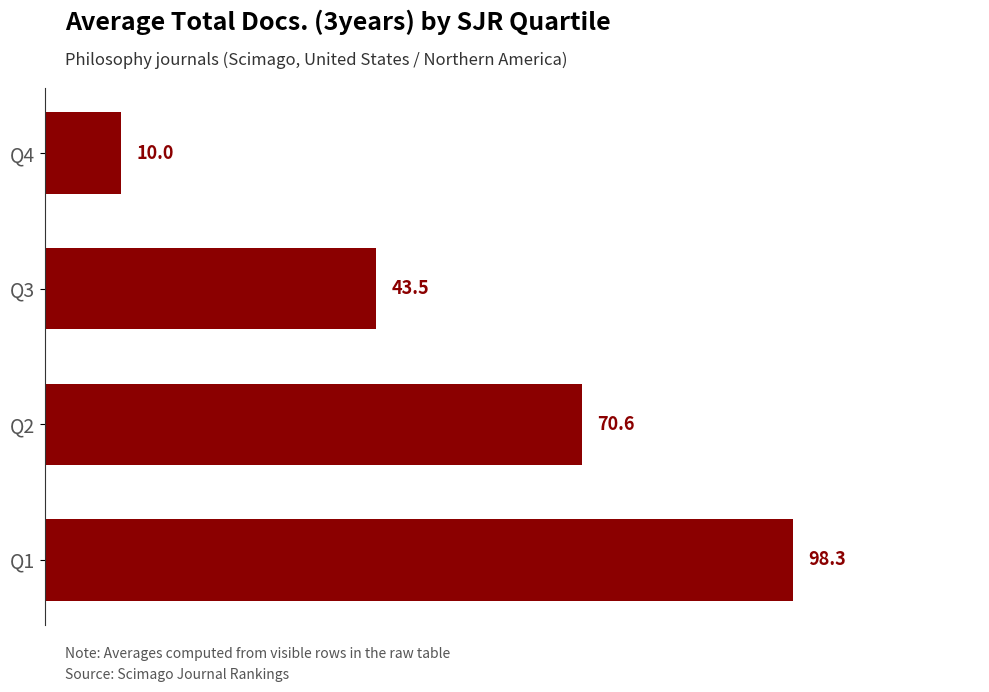

What is the change in value from Q2 to Q3?

-27.1